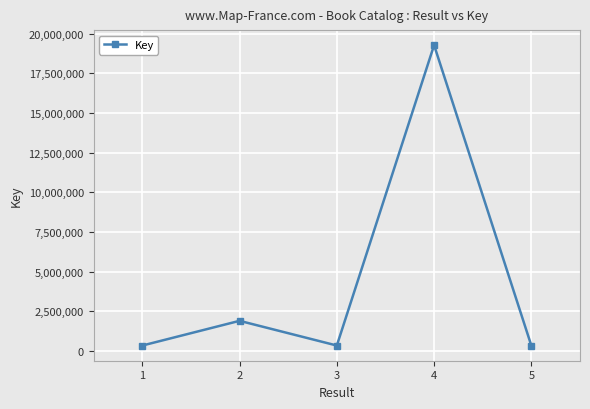

What is the sum of the values at 4 and 5?

19602178